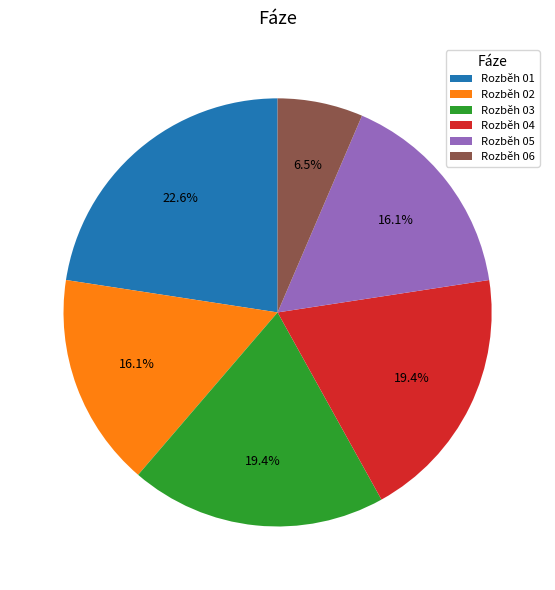

How many slices are in this pie chart?

6